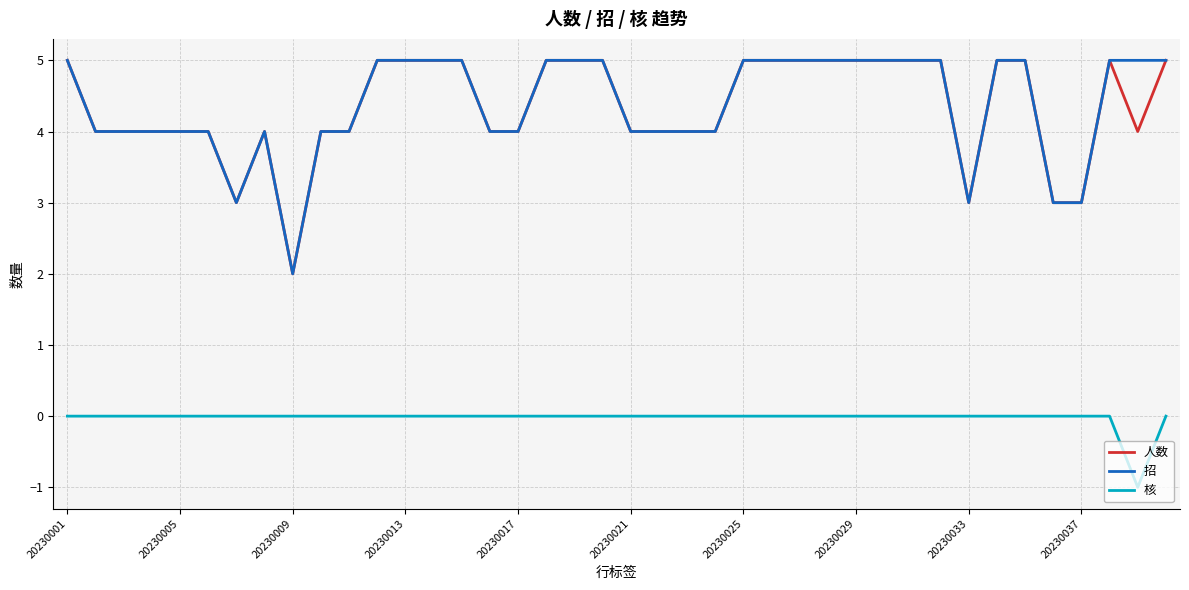

True or false: 核 and 人数 intersect in this chart.

False